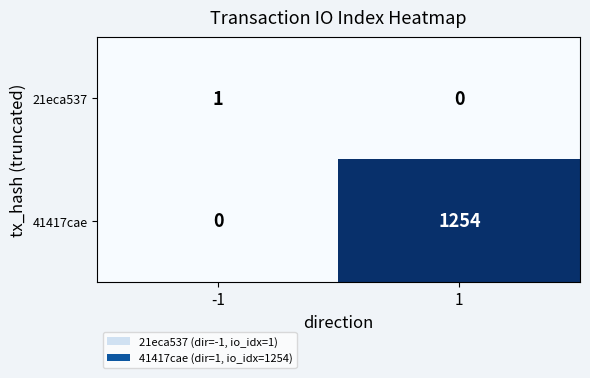

At which category is the sum across all series the highest?

1